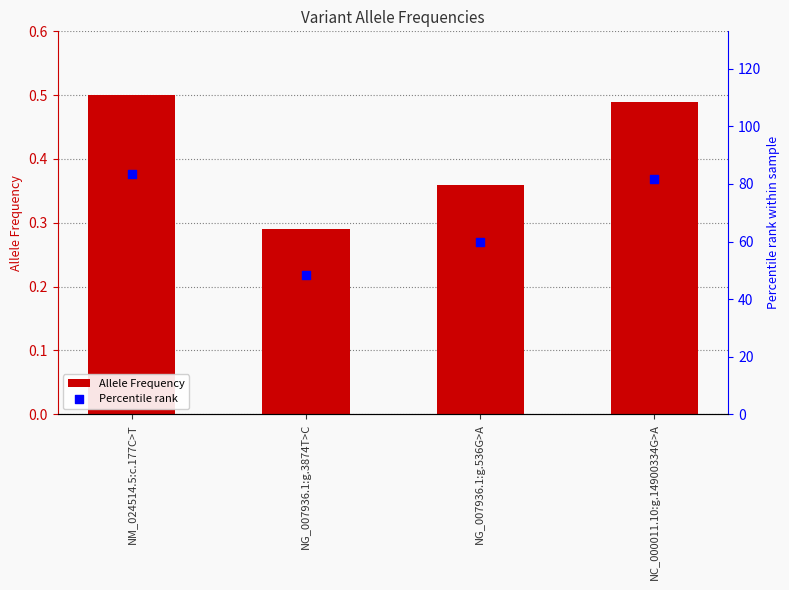

What are all the series names shown in the legend?

Allele Frequency, Percentile rank